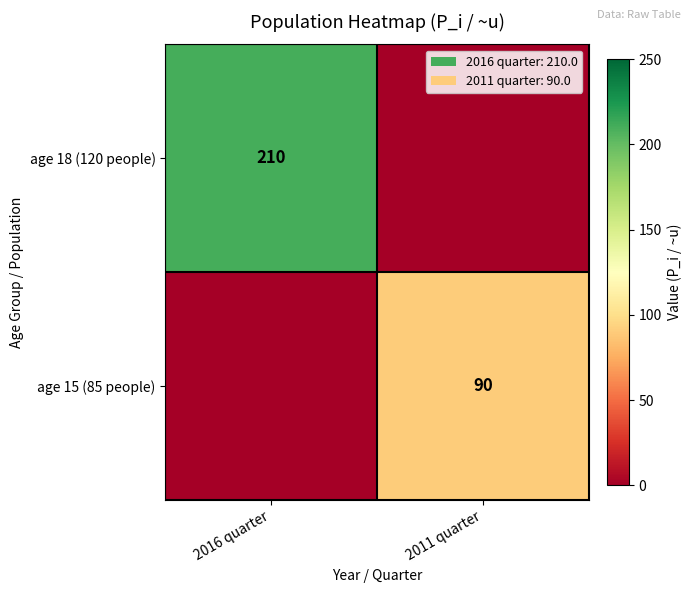

The age 15 (85 people) series shows 90 at 2011 quarter. True or false?

True